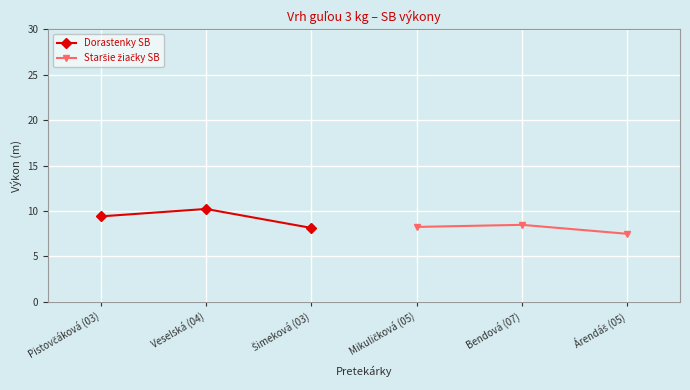

At which label does Dorastenky SB reach its peak?

Veselská (04)